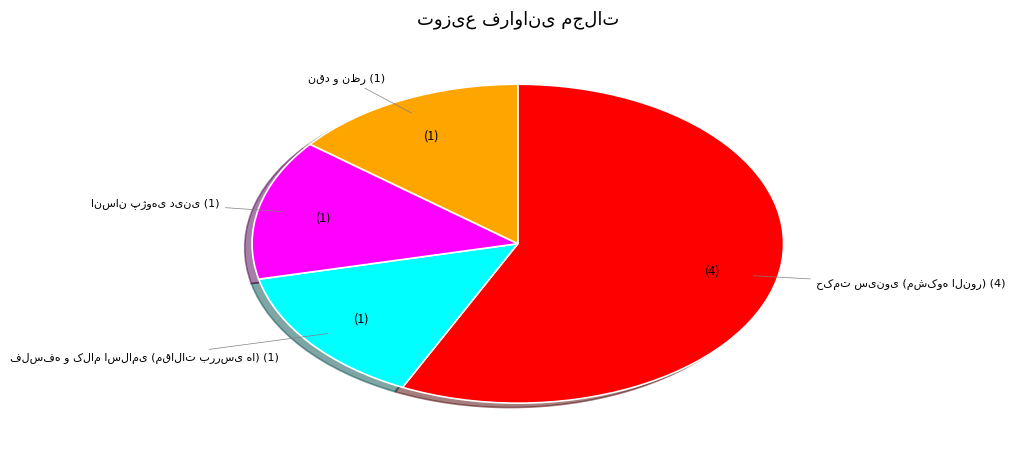

Does any single category account for the majority?

Yes